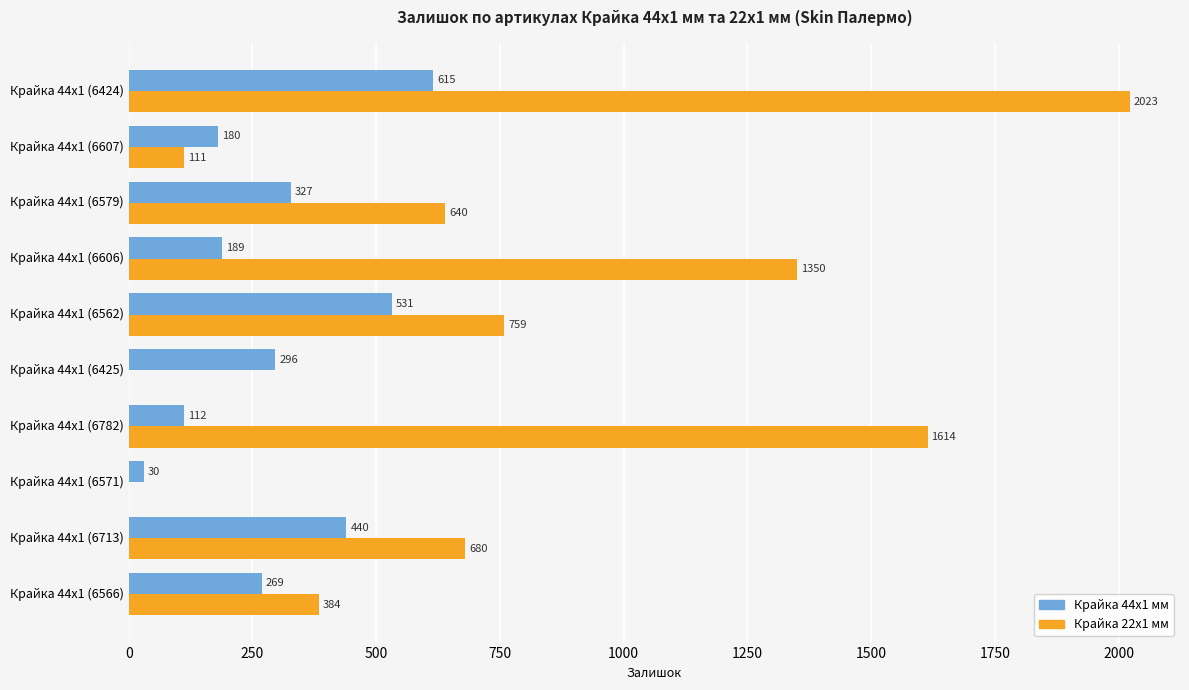

Which series changed the most between Крайка 44x1 (6566) and Крайка 44x1 (6562)?

Крайка 22x1 мм